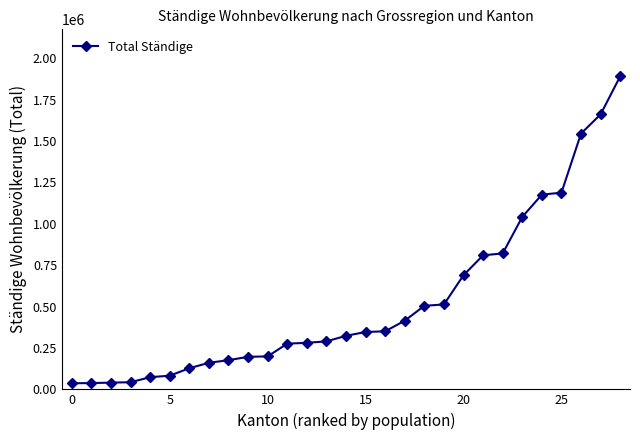

What is the value of the 28th point from the left?

1661057